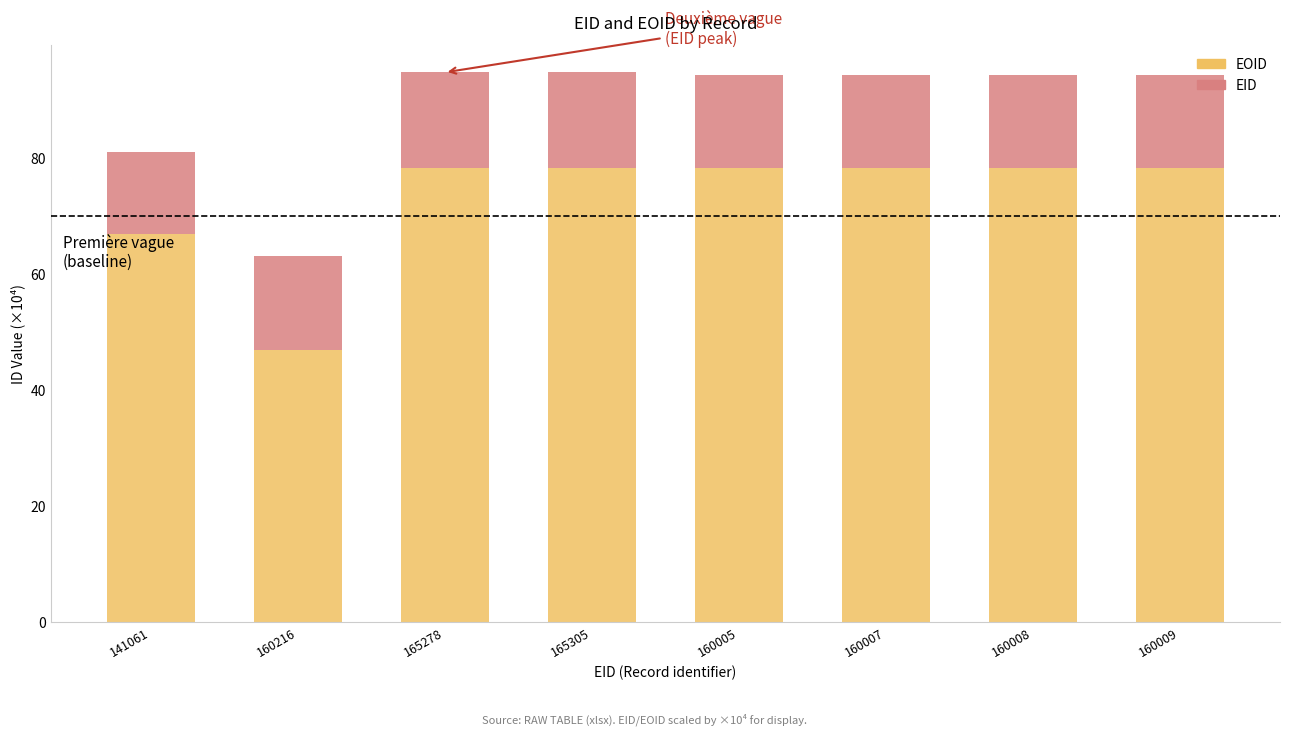

What is the sum of the EOID values at 165305 and 160005?

156.2